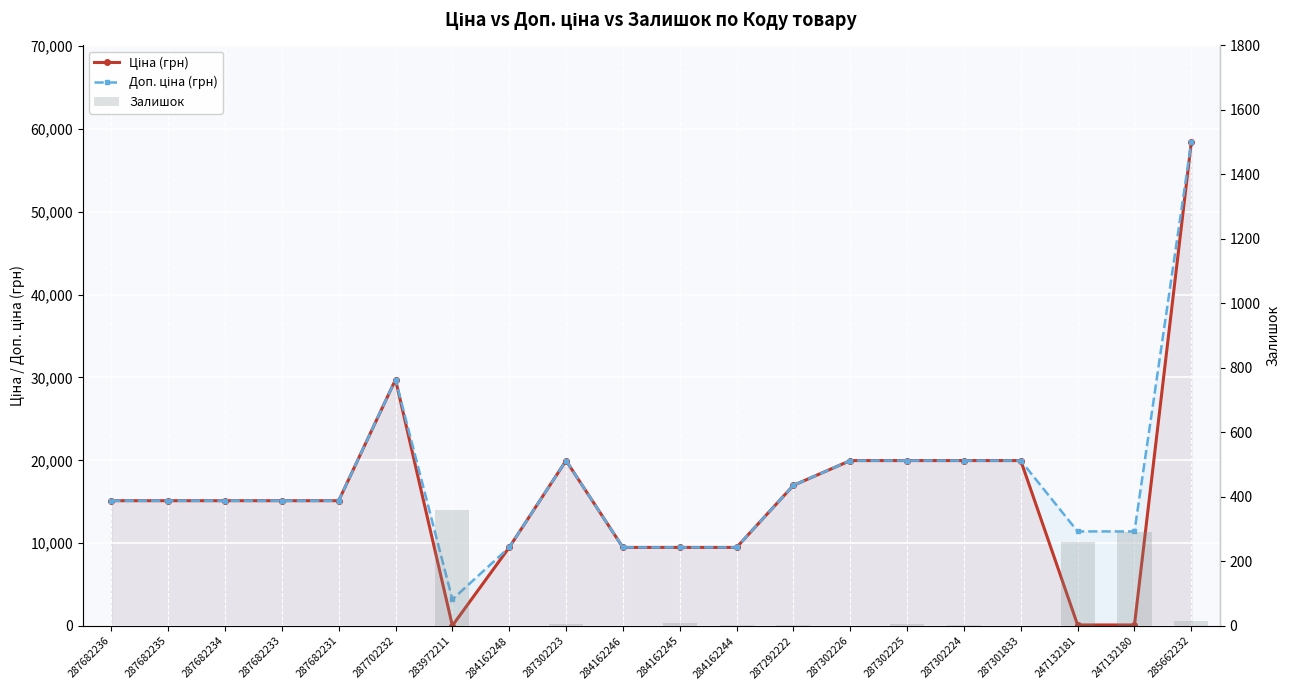

Does the chart contain stacked bars?

No